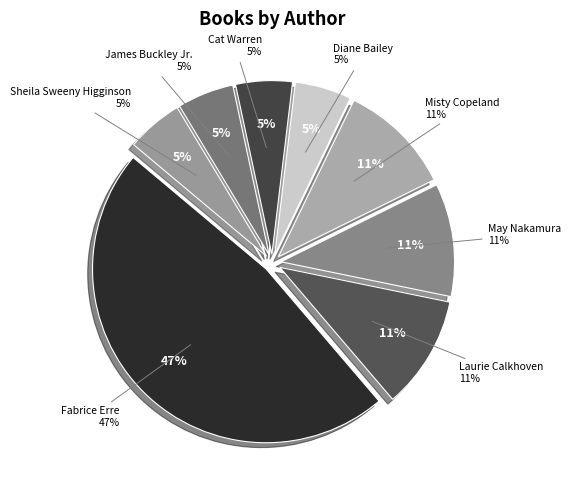

Which has a higher value, Misty Copeland or James Buckley Jr.?

Misty Copeland